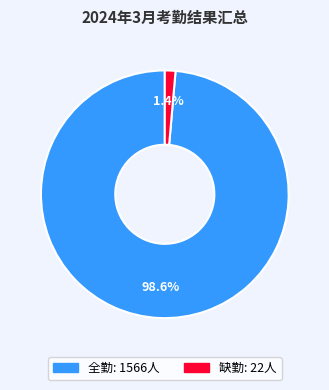

Does any single category account for the majority?

Yes